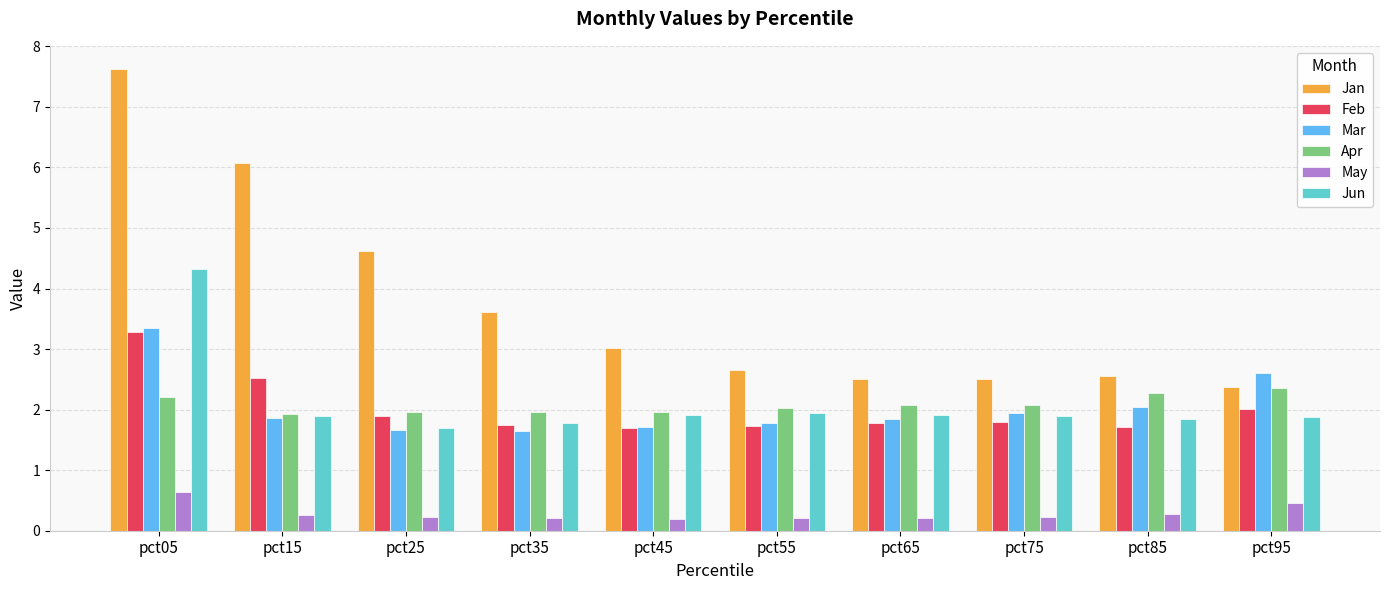

At how many categories does at least one series exceed 2?

10